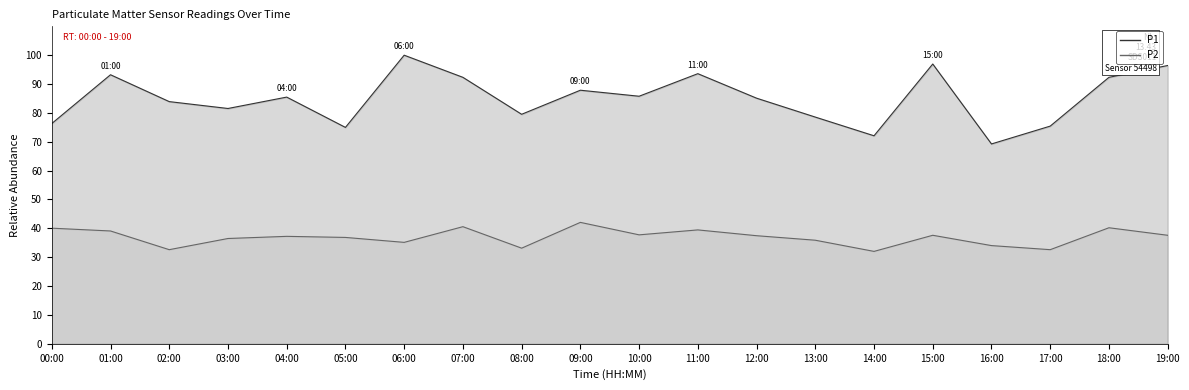

Where is P1 nearest to the value 84?

02:00